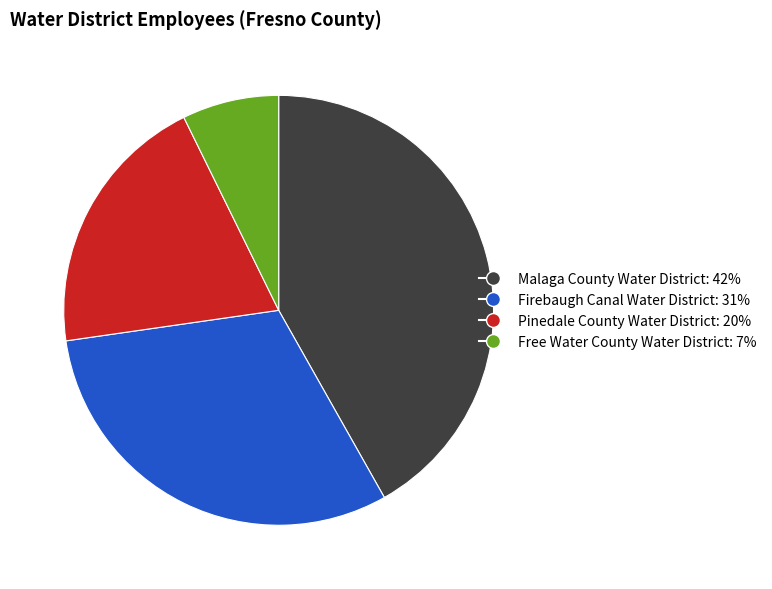

Which slice is the smallest?

Free Water County Water District